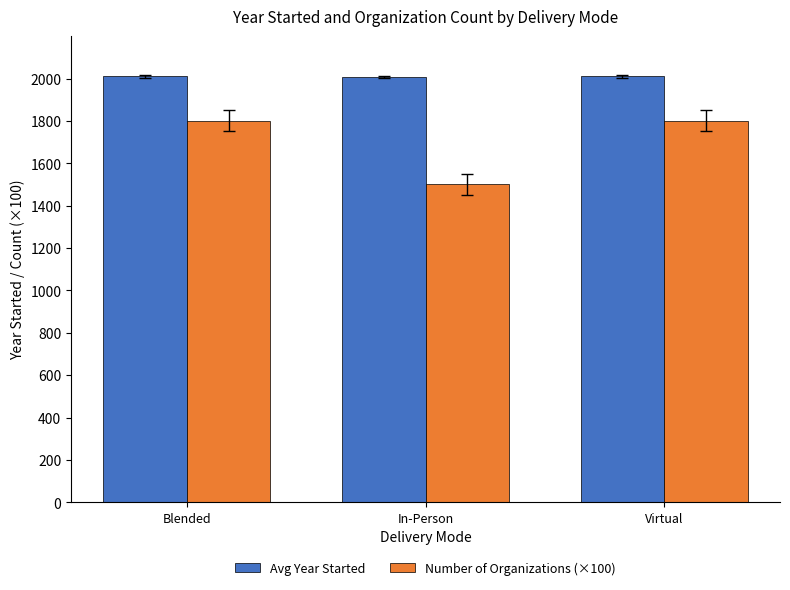

What is the value of the Avg Year Started bar at the 2nd from the left?

2008.2